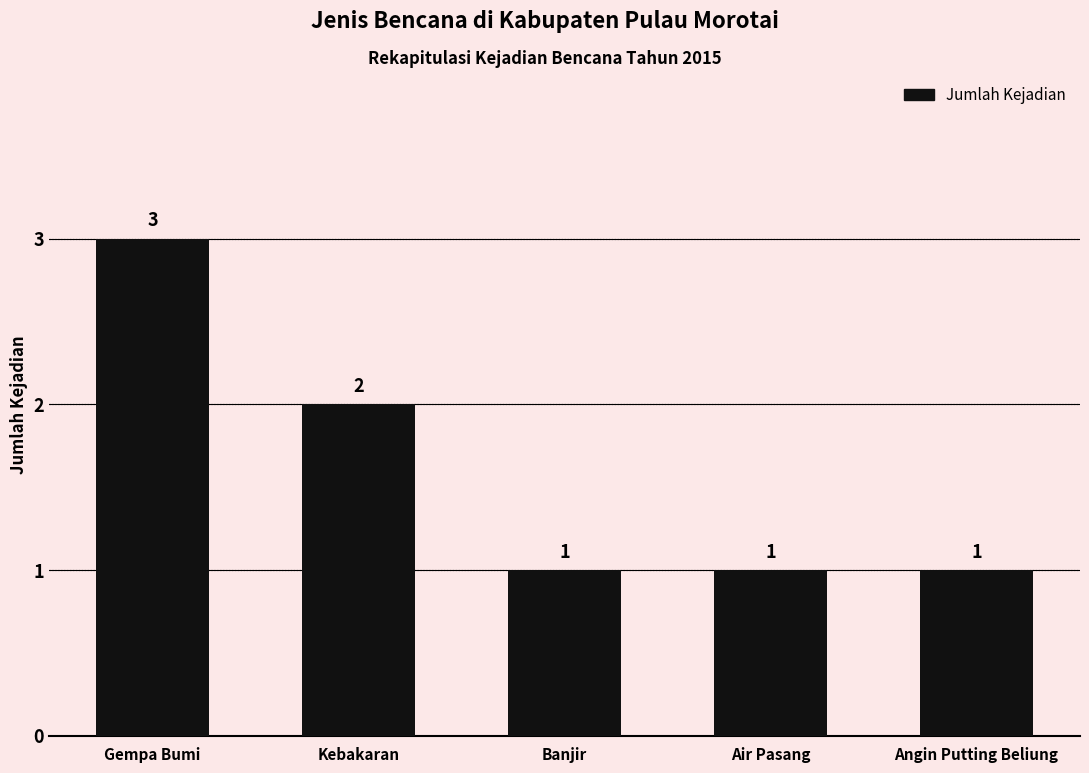

What is the smallest value displayed?

1